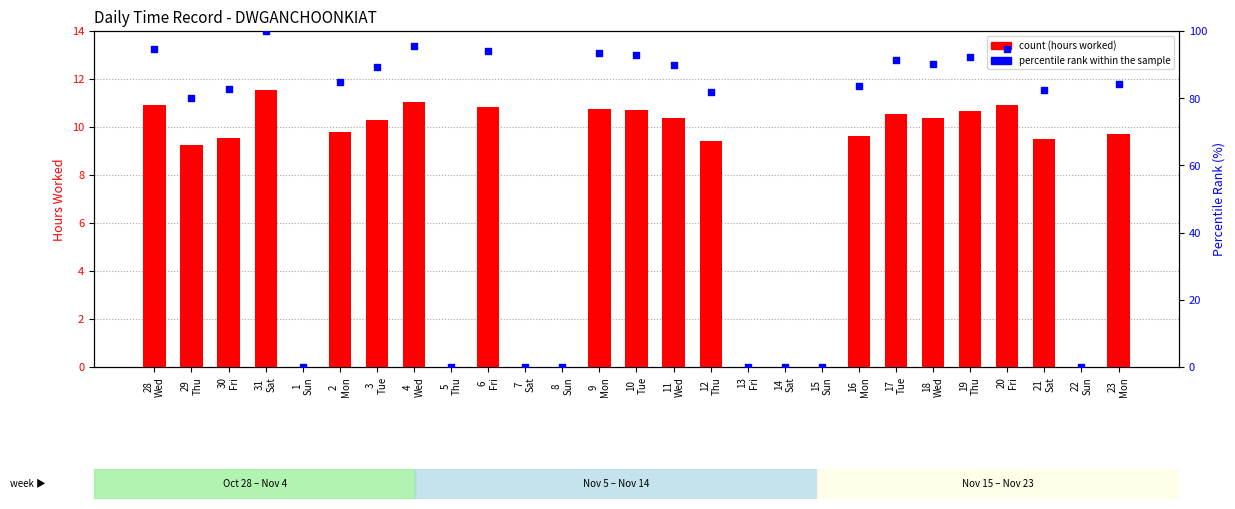

At how many categories does at least one series exceed 32?

19